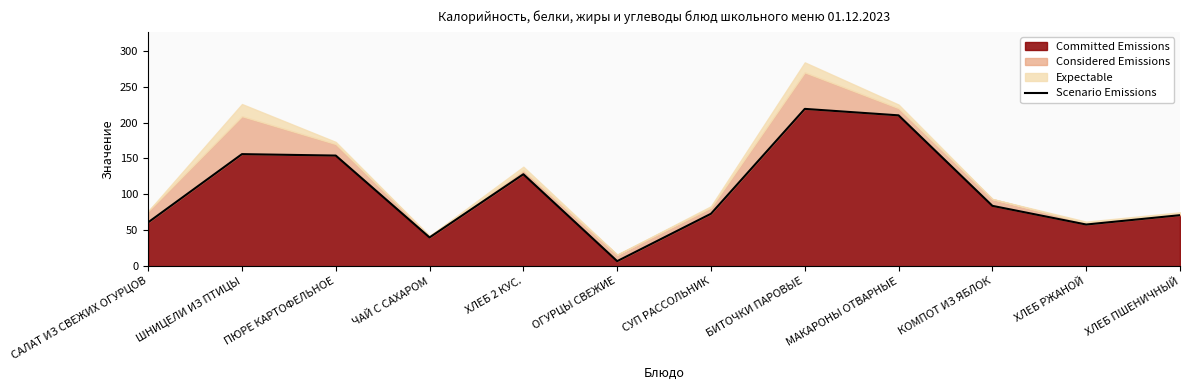

Reading left to right, list all the values displayed in this chart.

САЛАТ ИЗ СВЕЖИХ ОГУРЦОВ=61	ШНИЦЕЛИ ИЗ ПТИЦЫ=156	ПЮРЕ КАРТОФЕЛЬНОЕ=154	ЧАЙ С САХАРОМ=40	ХЛЕБ 2 КУС.=128	ОГУРЦЫ СВЕЖИЕ=7	СУП РАССОЛЬНИК=73	БИТОЧКИ ПАРОВЫЕ=219	МАКАРОНЫ ОТВАРНЫЕ=210	КОМПОТ ИЗ ЯБЛОК=84	ХЛЕБ РЖАНОЙ=58	ХЛЕБ ПШЕНИЧНЫЙ=71